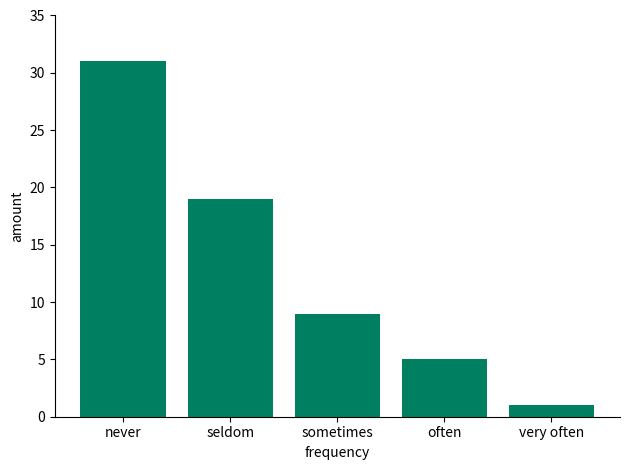

Reading right to left, what are all the values shown in this chart?

1	5	9	19	31